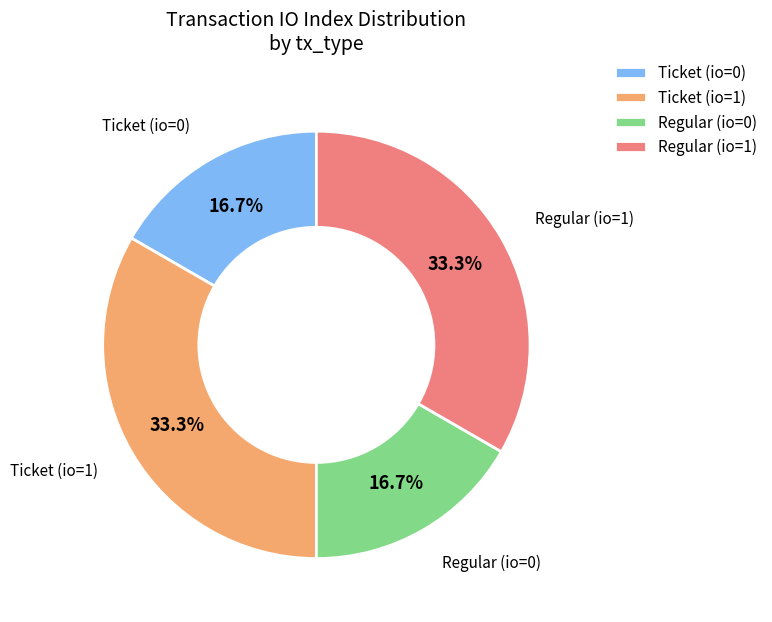

What is the ratio of the value at Ticket (io=1) to the value at Ticket (io=0)?

2.0